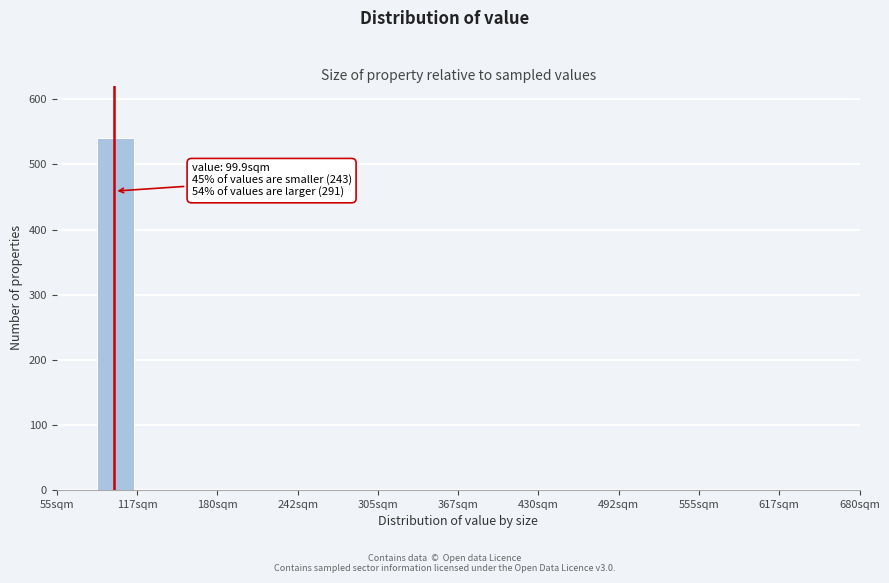

Read against the x-axis, roughly where is the centre of the tallest bar?

100